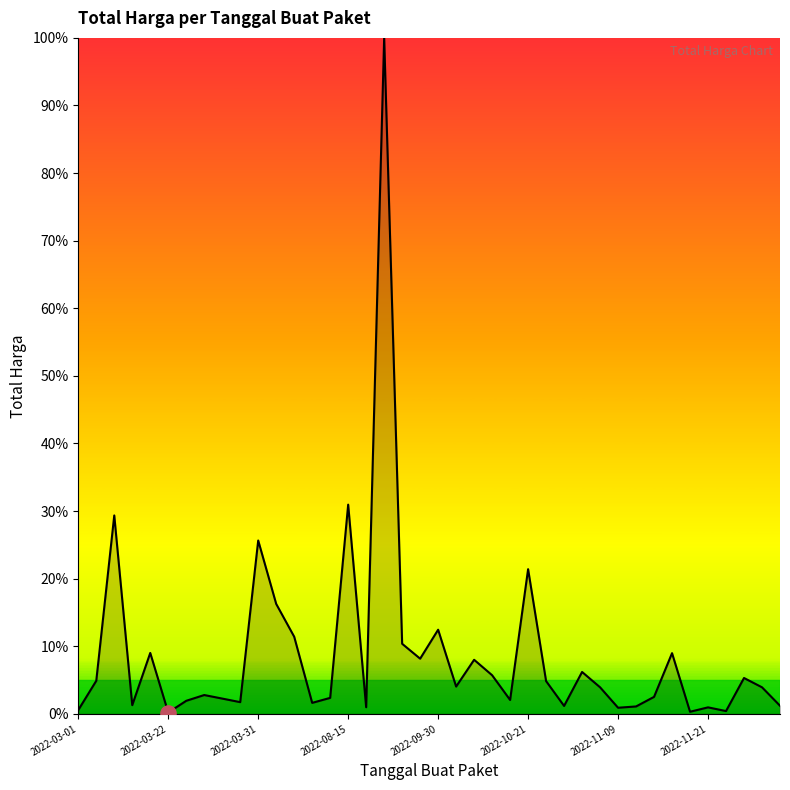

What is the difference between the maximum and minimum values?

99.8